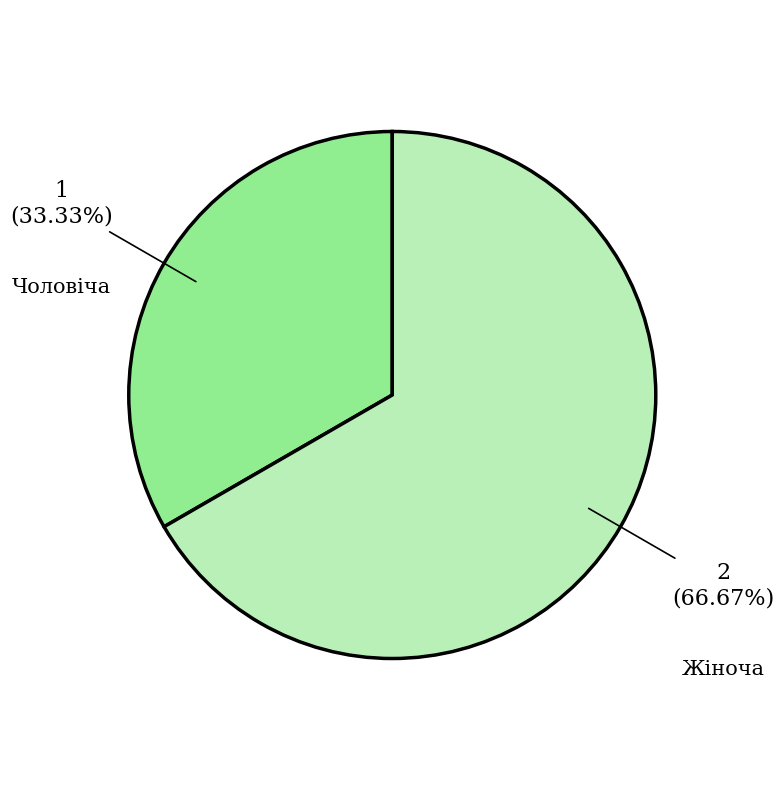

Which slice is the largest?

Жіноча